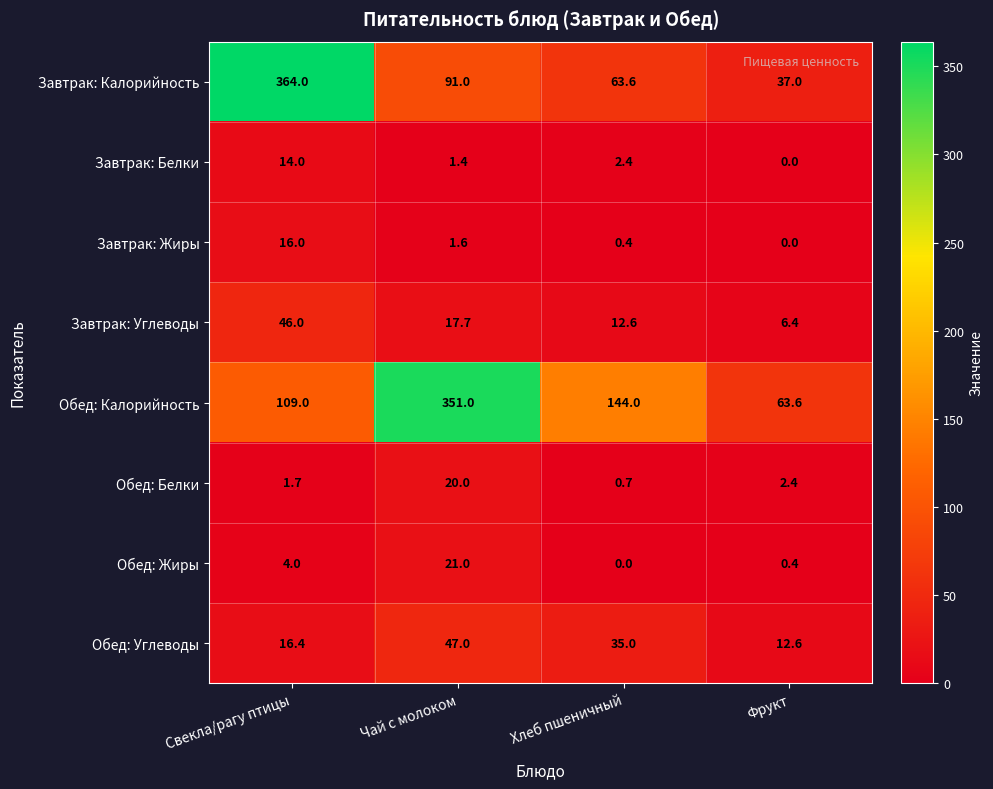

Rank the series by their maximum value, from highest to lowest.

Завтрак: Калорийность, Обед: Калорийность, Обед: Углеводы, Завтрак: Углеводы, Обед: Жиры, Обед: Белки, Завтрак: Жиры, Завтрак: Белки